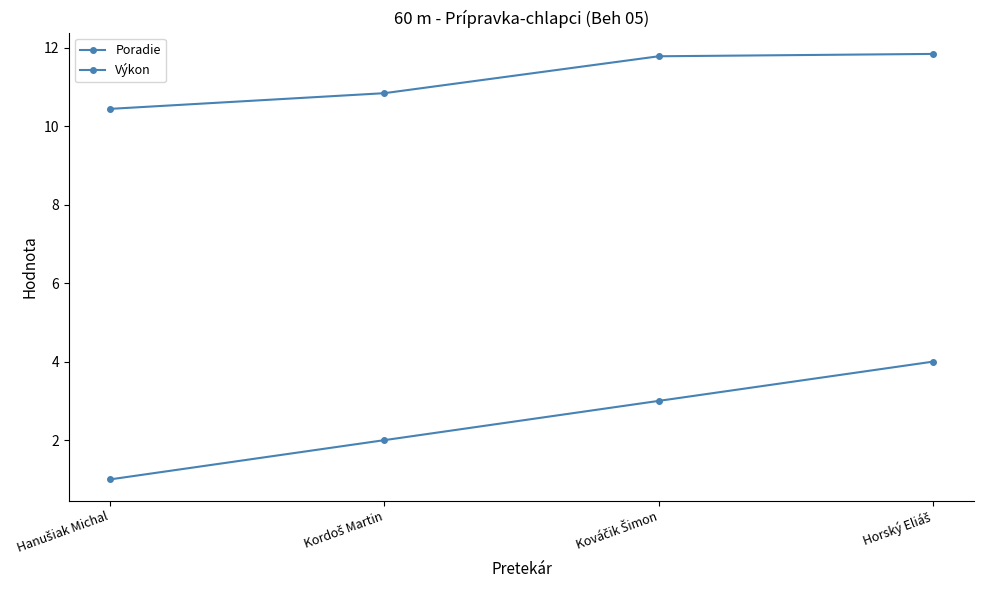

Read the Poradie value at Kordoš Martin.

2.0